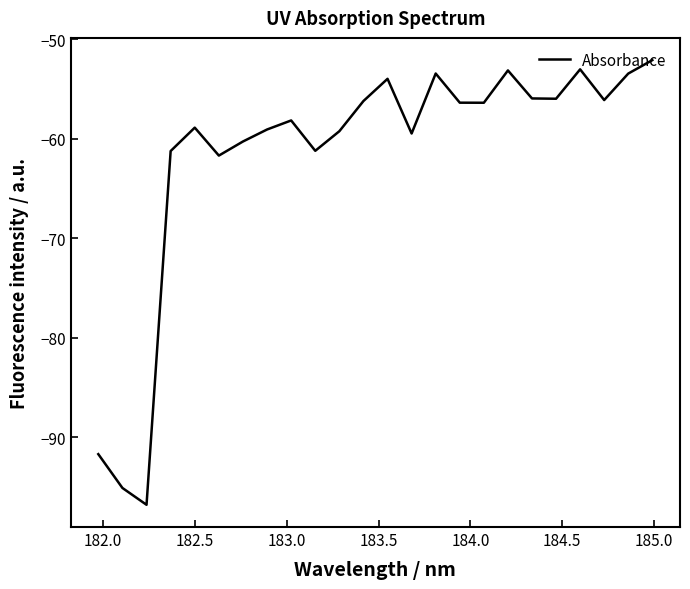

What is the minimum value shown in the chart?

-96.8